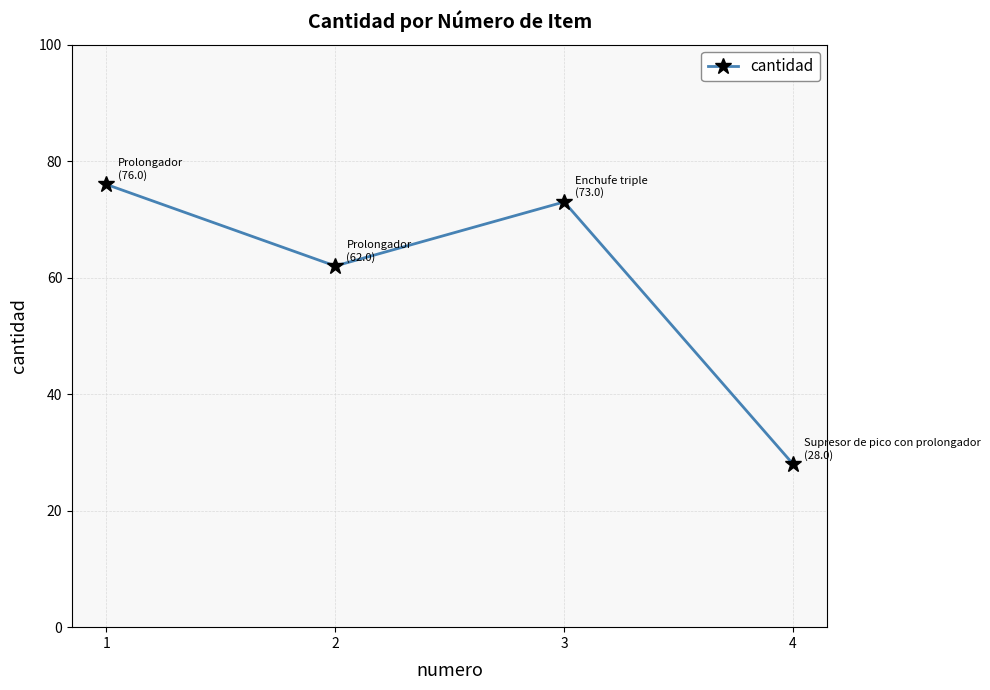

At which label does the data first exceed 73?

1